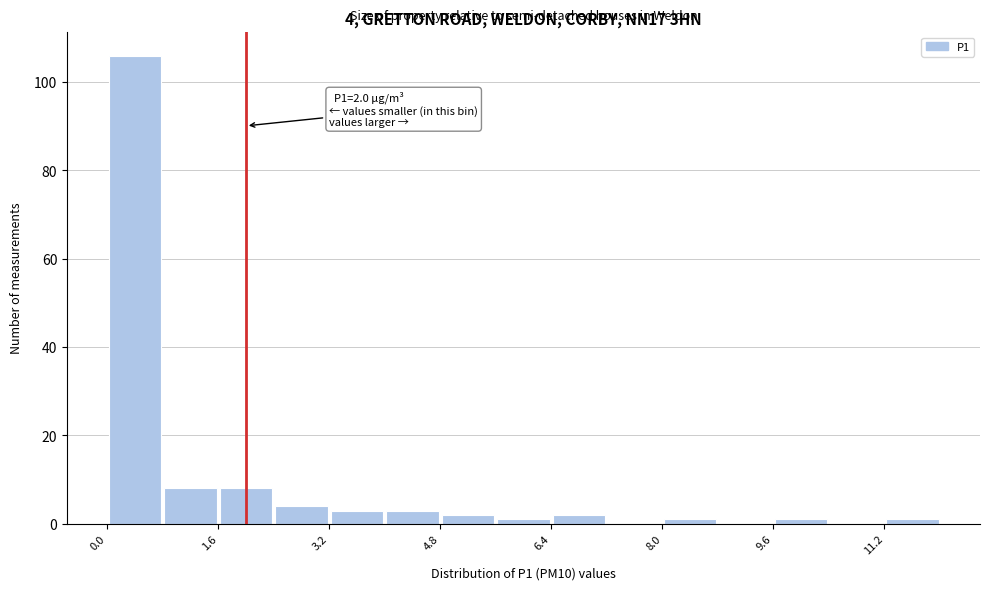

Over which range of the x-axis is the bar tallest?

0.0 to 0.8